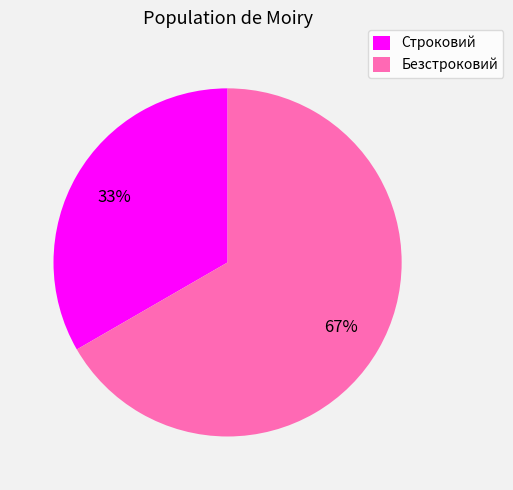

To the nearest percent, what portion does Безстроковий represent?

67%